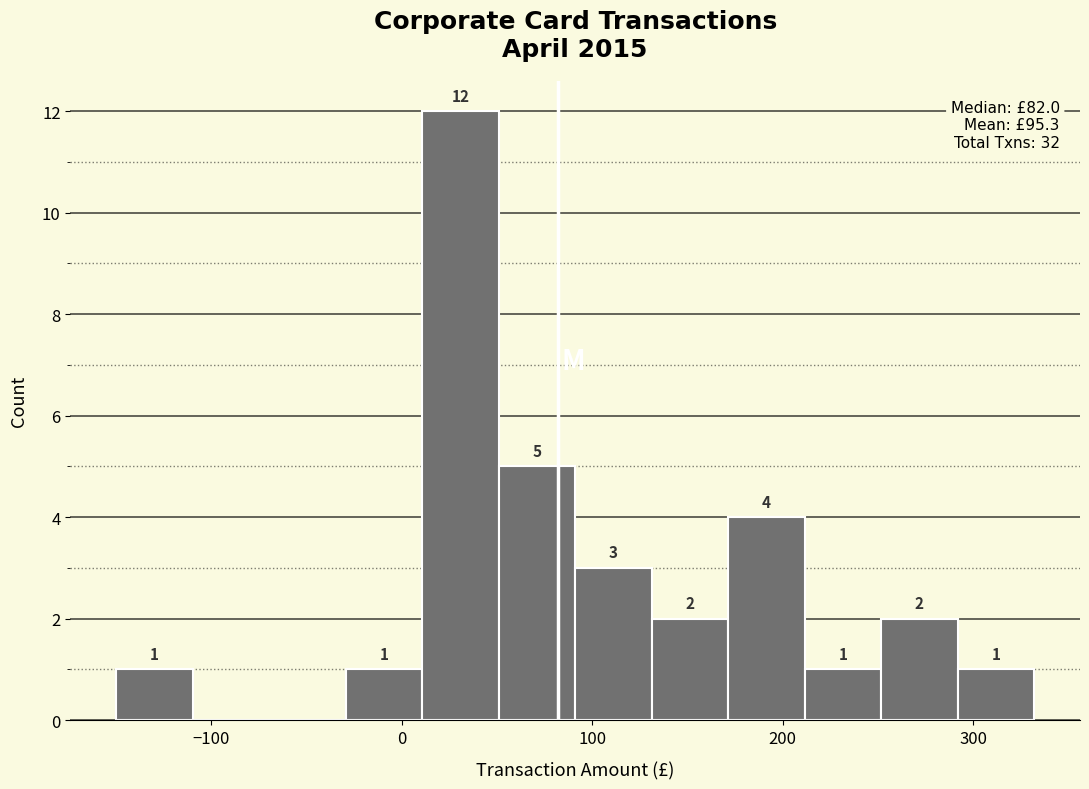

Over which range of the x-axis is the bar tallest?

10 to 50